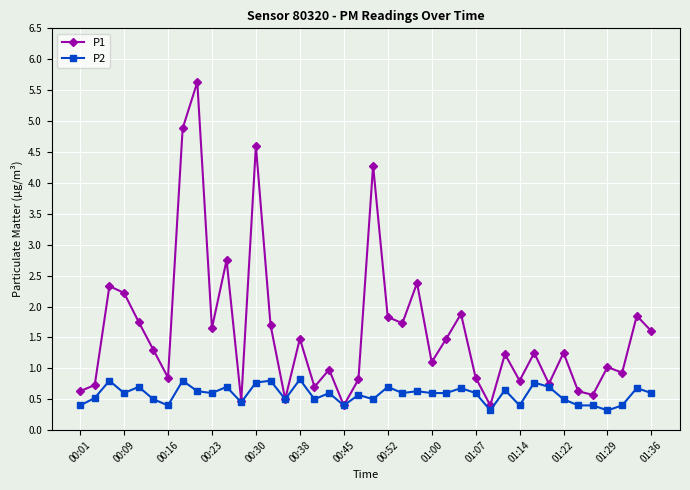

What is the maximum value shown in the chart?

5.6